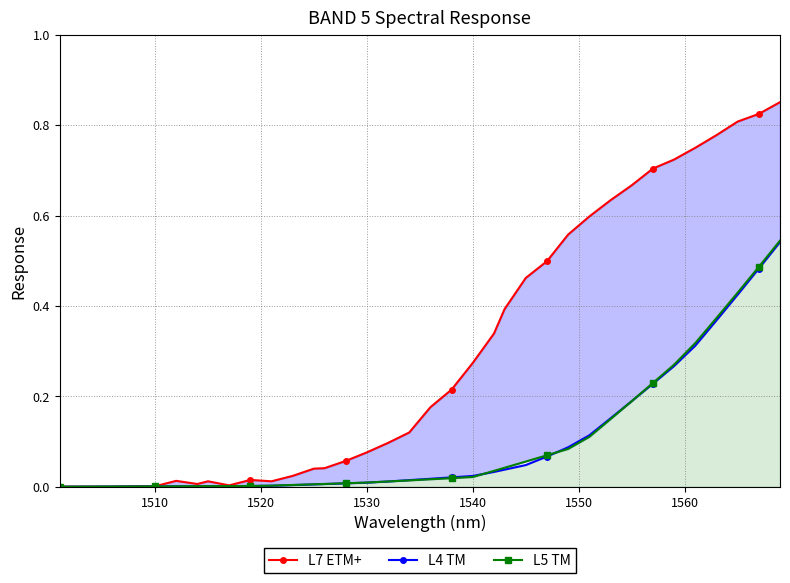

What position from the left is 1530?

17